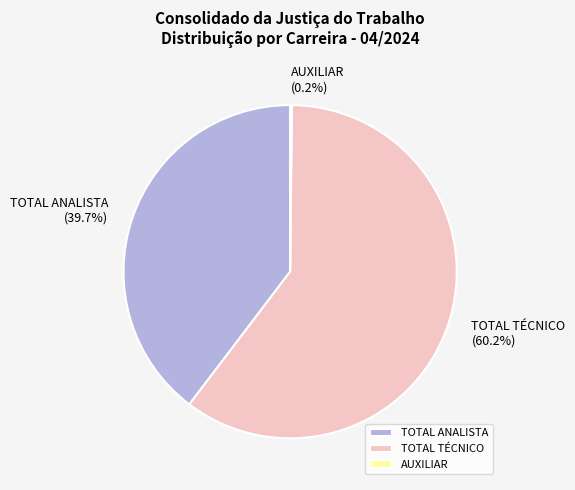

Which slice is the largest?

TOTAL TÉCNICO